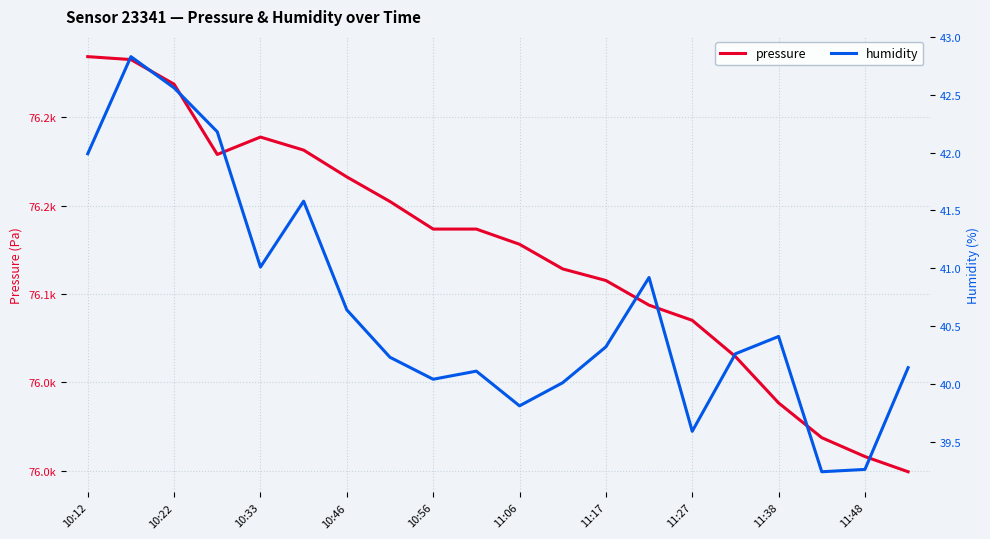

In pressure, how many points are higher than both neighbors (excluding endpoints)?

1